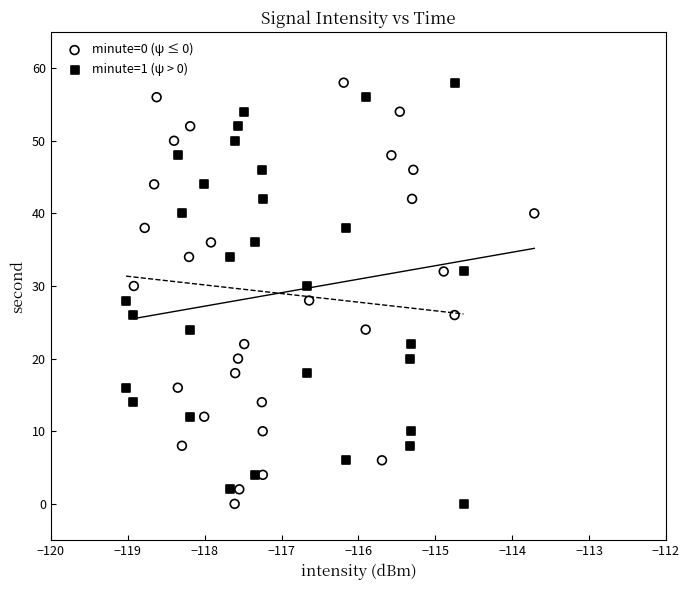

What are all the series names shown in the legend?

minute=0 (ψ ≤ 0), minute=1 (ψ > 0)